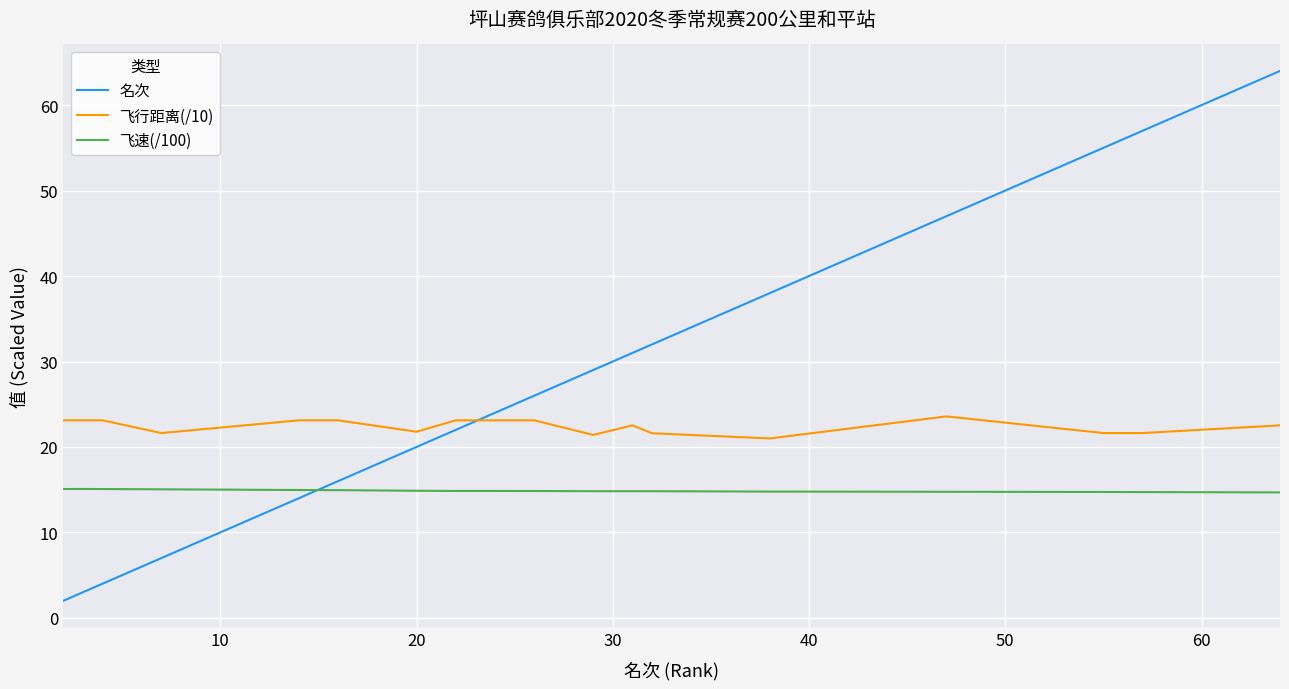

List the series in order of their overall mean, lowest first.

飞速(/100), 飞行距离(/10), 名次